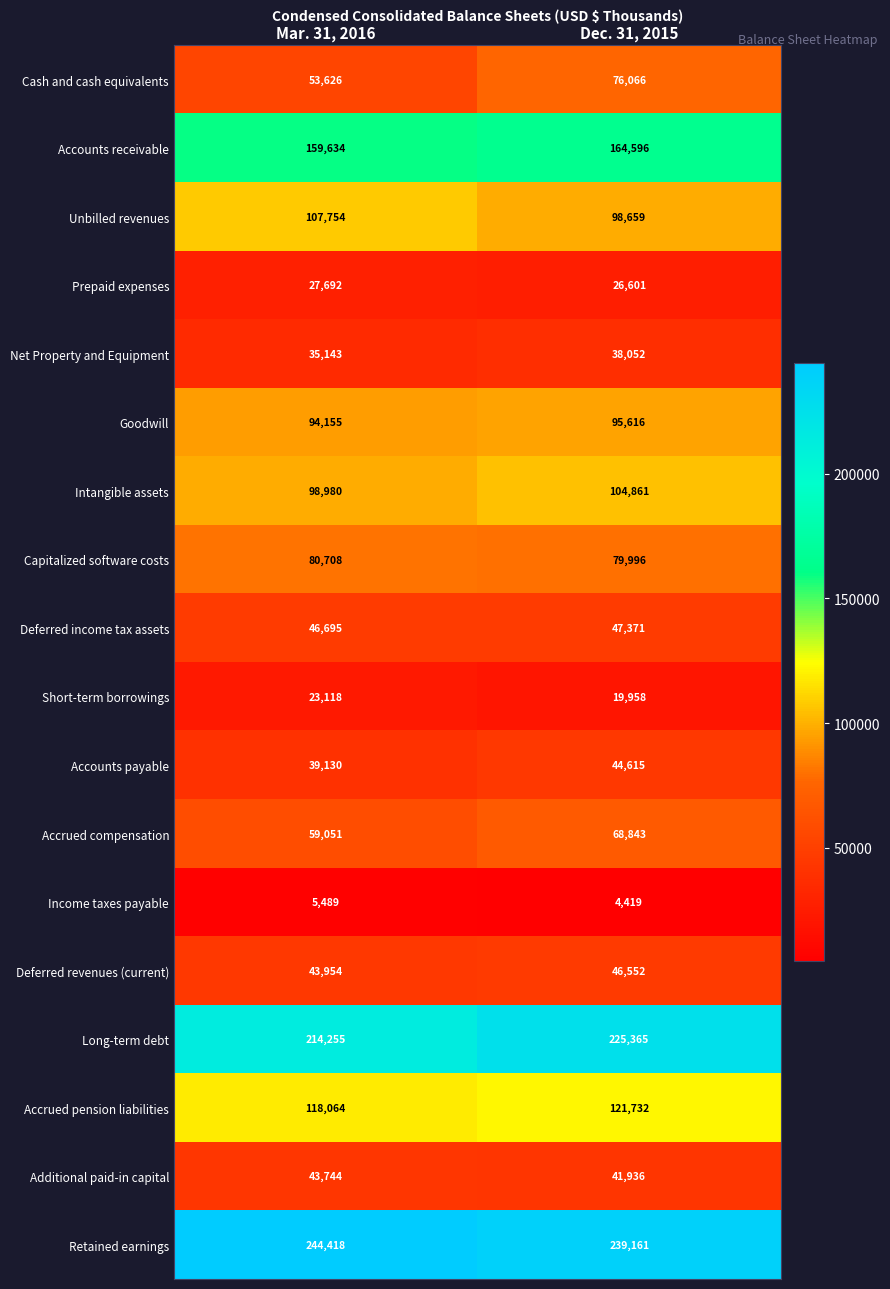

At Dec. 31, 2015, list the series in order from largest to smallest.

Retained earnings, Long-term debt, Accounts receivable, Accrued pension liabilities, Intangible assets, Unbilled revenues, Goodwill, Capitalized software costs, Cash and cash equivalents, Accrued compensation, Deferred income tax assets, Deferred revenues (current), Accounts payable, Additional paid-in capital, Net Property and Equipment, Prepaid expenses, Short-term borrowings, Income taxes payable